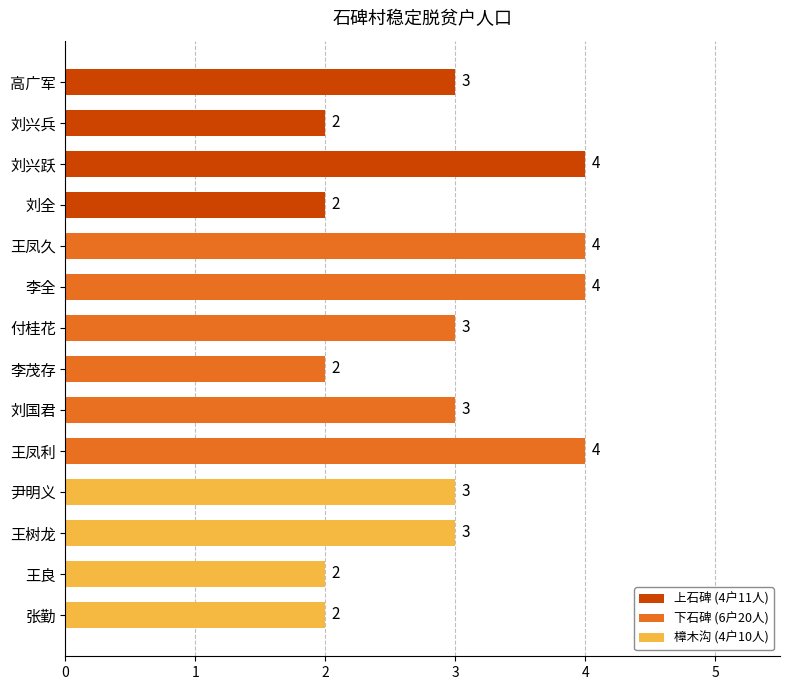

True or false: the data shows 4 at 刘兴跃.

True